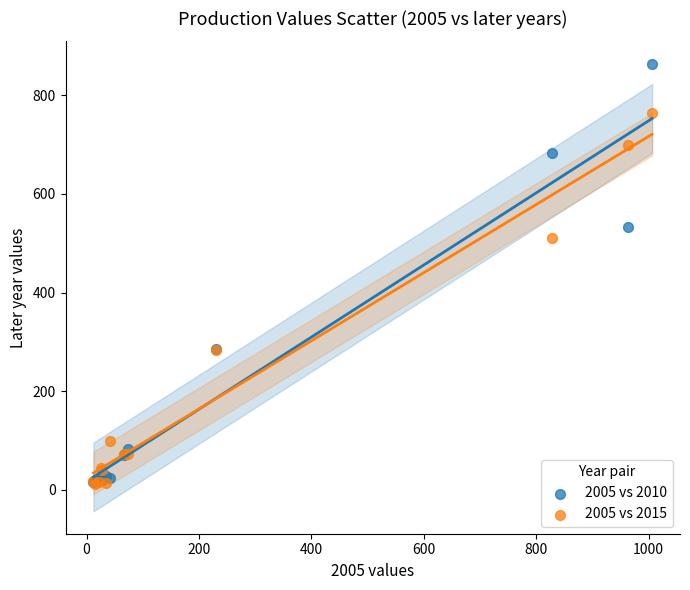

In the 2005 vs 2010 series, what Y value is closest to 440?

532.0